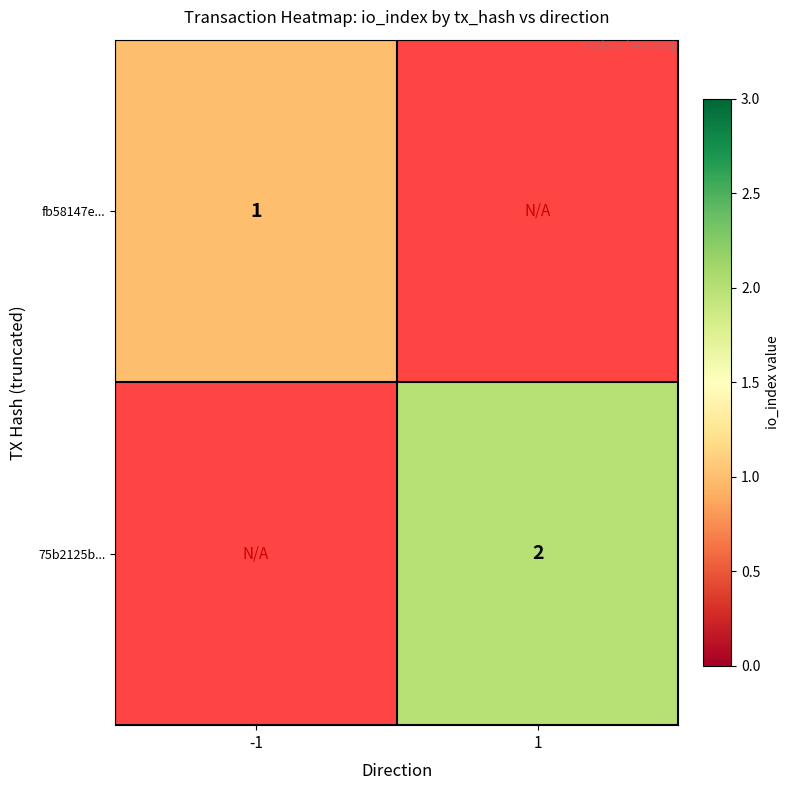

Is it true that 75b2125b... equals 3.6 at 1?

False